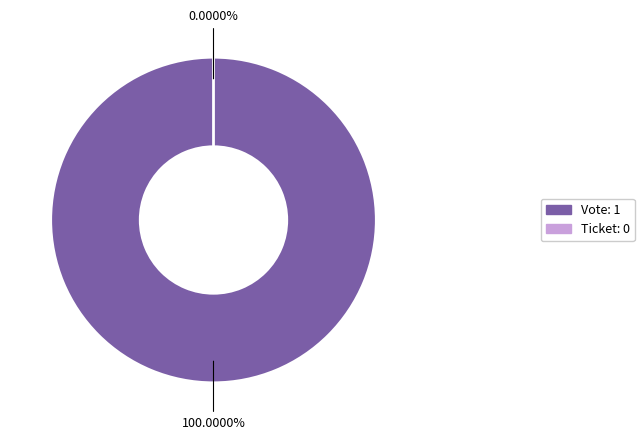

To the nearest percent, what is the average slice percentage?

50%